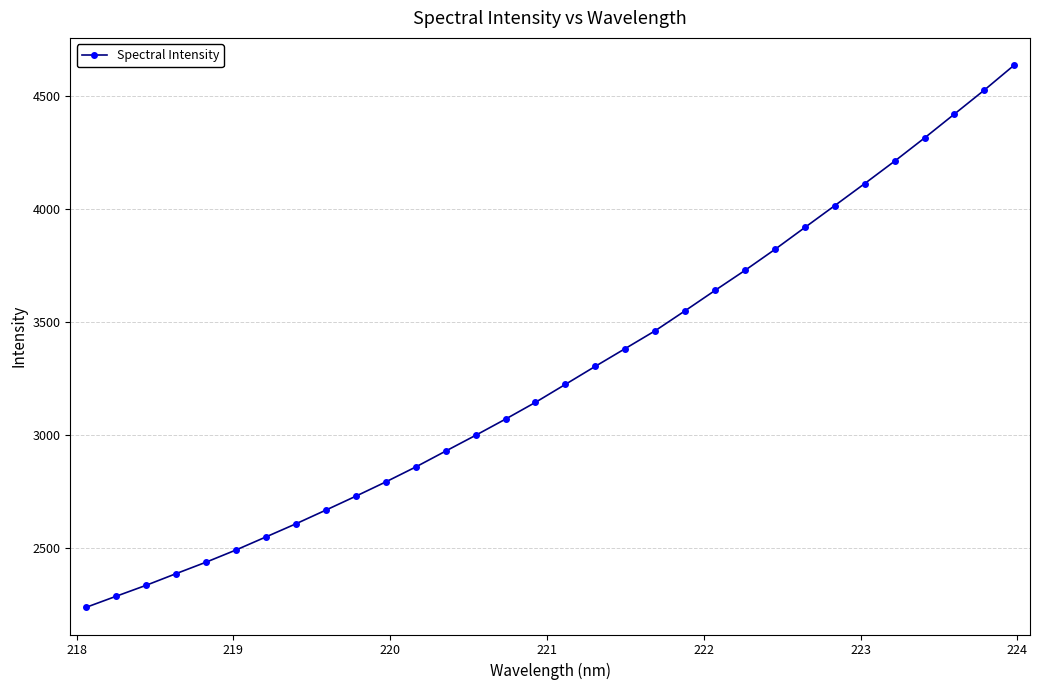

What is the smallest value displayed?

2235.4